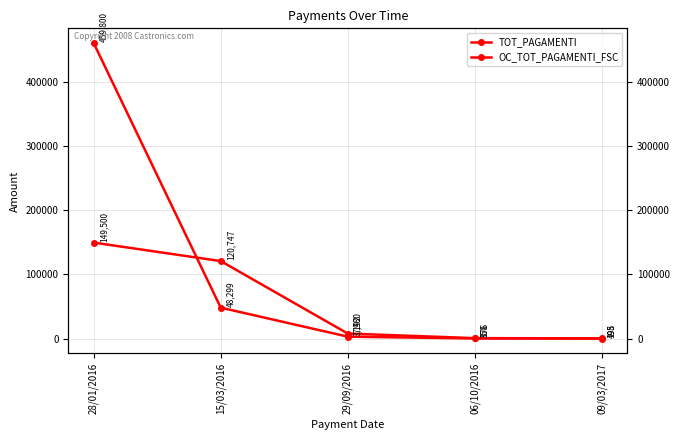

What is the difference between the OC_TOT_PAGAMENTI_FSC values at 29/09/2016 and 15/03/2016?

45106.6